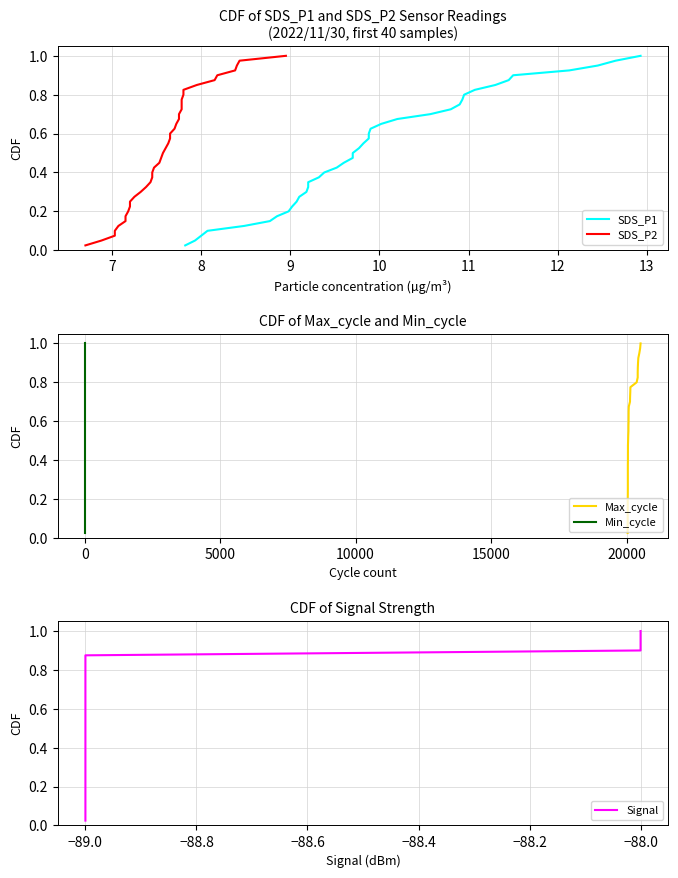

True or false: SDS_P2 has a value of 0.1 at 9.

False